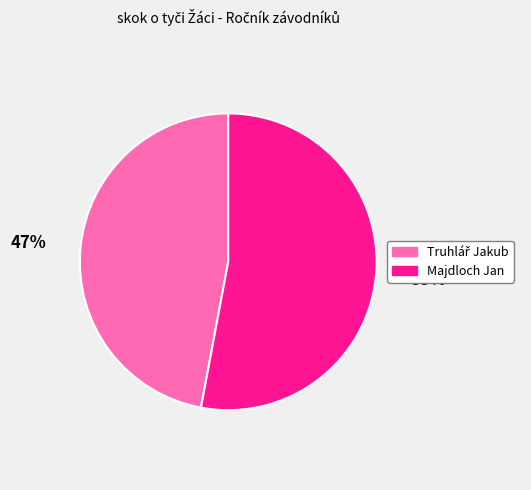

Does any single category account for the majority?

Yes